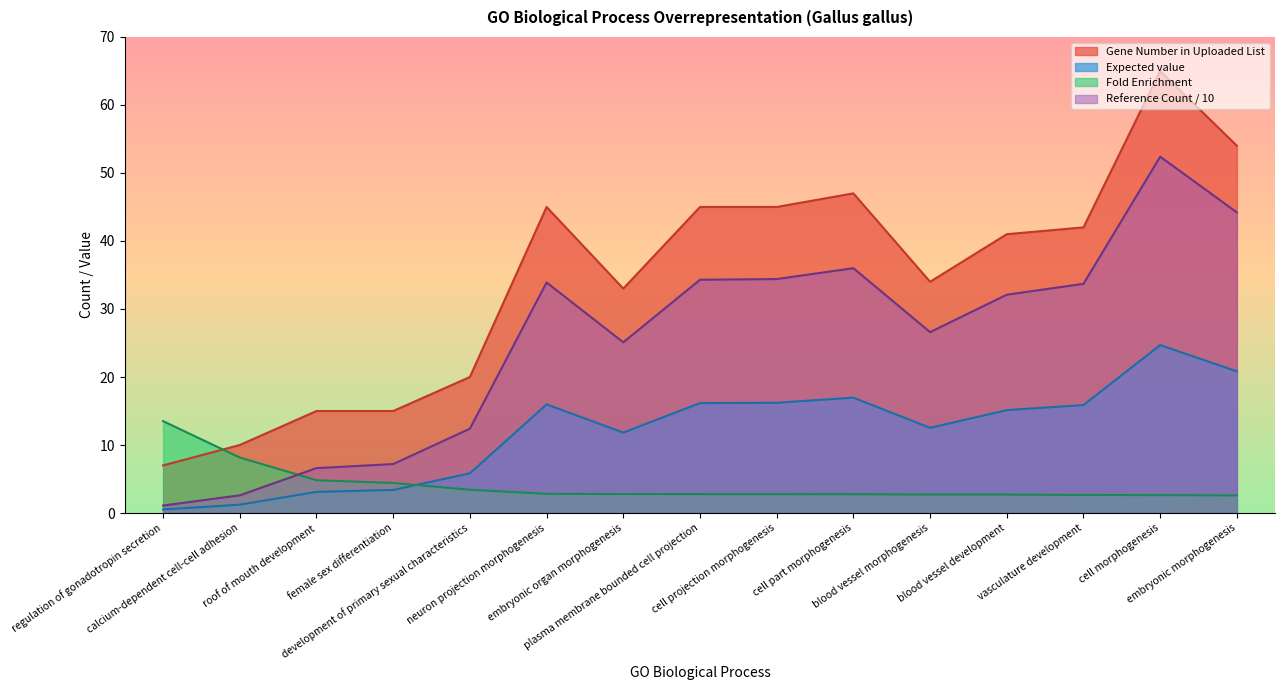

Reading left to right, what are all the values shown in this chart?

Gene Number in Uploaded List: regulation of gonadotropin secretion=7.0	calcium-dependent cell-cell adhesion=10.0	roof of mouth development=15.0	female sex differentiation=15.0	development of primary sexual characteristics=20.0	neuron projection morphogenesis=45.0	embryonic organ morphogenesis=33.0	plasma membrane bounded cell projection=45.0	cell projection morphogenesis=45.0	cell part morphogenesis=47.0	blood vessel morphogenesis=34.0	blood vessel development=41.0	vasculature development=42.0	cell morphogenesis=65.0	embryonic morphogenesis=54.0
Expected value: regulation of gonadotropin secretion=0.5	calcium-dependent cell-cell adhesion=1.2	roof of mouth development=3.1	female sex differentiation=3.4	development of primary sexual characteristics=5.8	neuron projection morphogenesis=16.0	embryonic organ morphogenesis=11.8	plasma membrane bounded cell projection=16.2	cell projection morphogenesis=16.2	cell part morphogenesis=17.0	blood vessel morphogenesis=12.5	blood vessel development=15.1	vasculature development=15.9	cell morphogenesis=24.7	embryonic morphogenesis=20.8
Fold Enrichment: regulation of gonadotropin secretion=13.5	calcium-dependent cell-cell adhesion=8.2	roof of mouth development=4.8	female sex differentiation=4.4	development of primary sexual characteristics=3.4	neuron projection morphogenesis=2.8	embryonic organ morphogenesis=2.8	plasma membrane bounded cell projection=2.8	cell projection morphogenesis=2.8	cell part morphogenesis=2.8	blood vessel morphogenesis=2.7	blood vessel development=2.7	vasculature development=2.6	cell morphogenesis=2.6	embryonic morphogenesis=2.6
Reference List Count: regulation of gonadotropin secretion=1.1	calcium-dependent cell-cell adhesion=2.6	roof of mouth development=6.6	female sex differentiation=7.2	development of primary sexual characteristics=12.4	neuron projection morphogenesis=33.9	embryonic organ morphogenesis=25.1	plasma membrane bounded cell projection=34.3	cell projection morphogenesis=34.4	cell part morphogenesis=36.0	blood vessel morphogenesis=26.6	blood vessel development=32.1	vasculature development=33.7	cell morphogenesis=52.4	embryonic morphogenesis=44.2